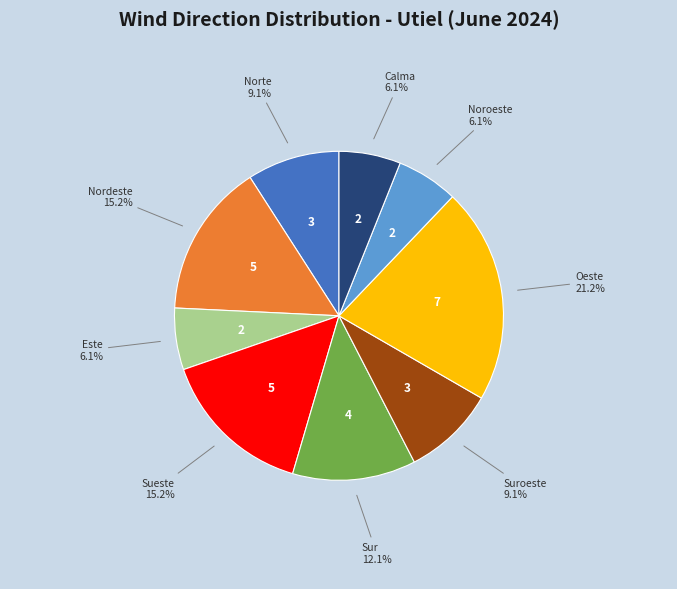

Is there a majority slice in this chart?

No